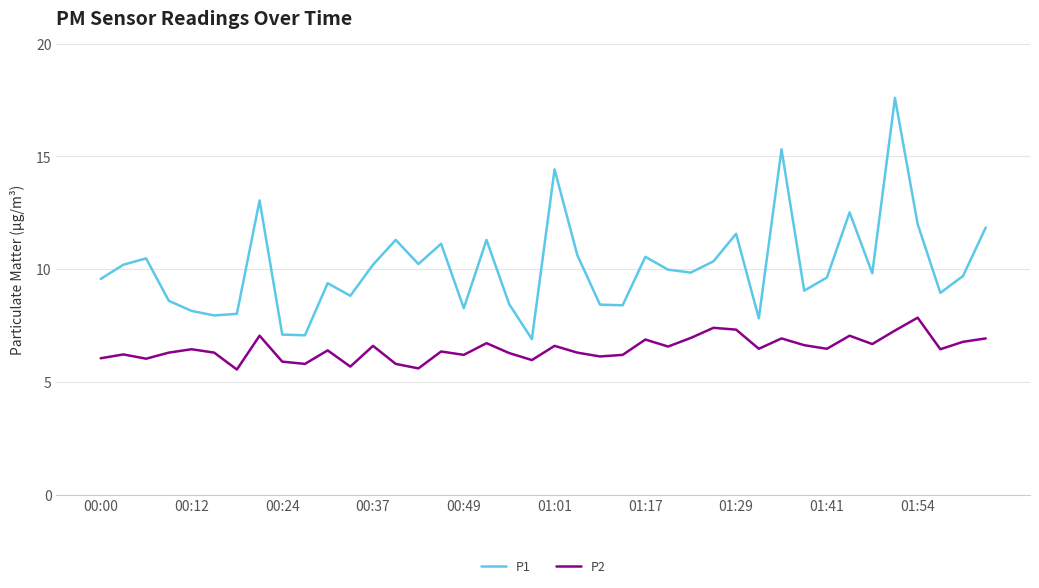

What is the average value of the P1 series?

10.1